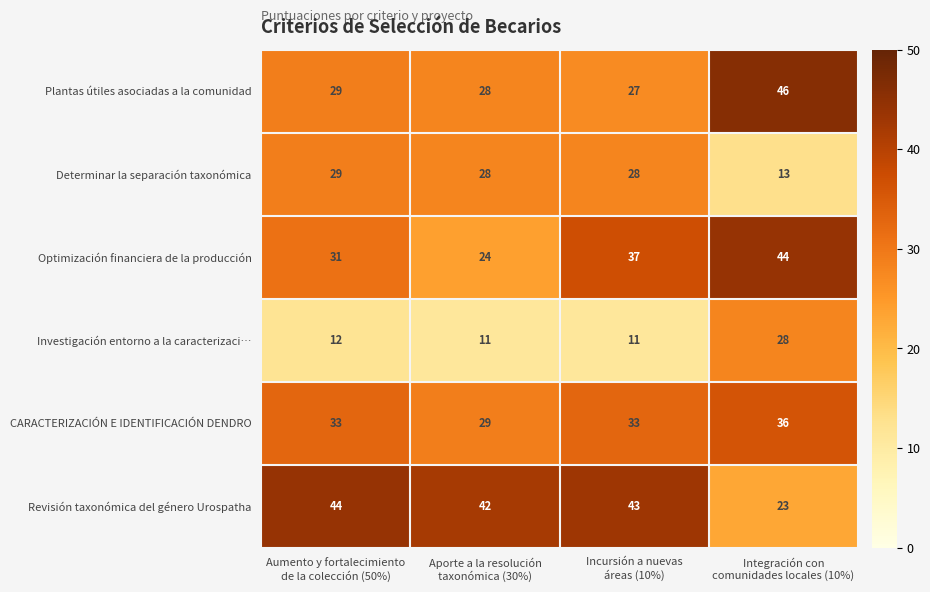

Which series has the widest spread of values?

Revisión taxonómica del género Urospatha